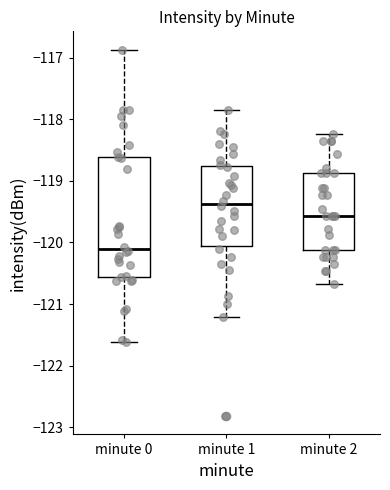

Which box is the tallest, from its lower edge to its upper edge?

minute 0